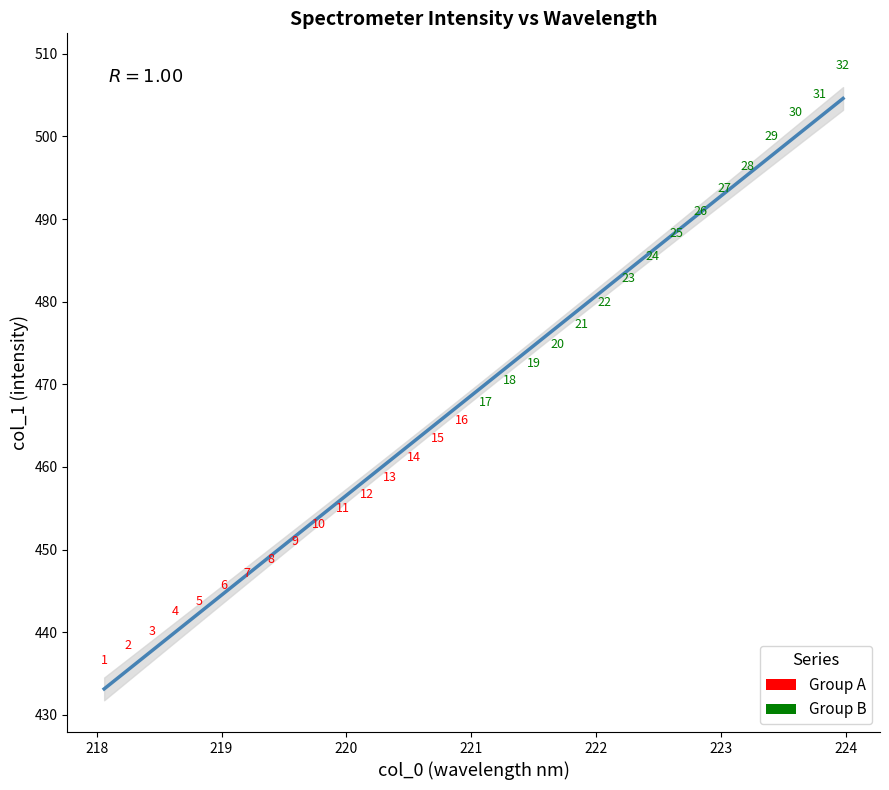

Which series has the widest spread of Y values?

Group B